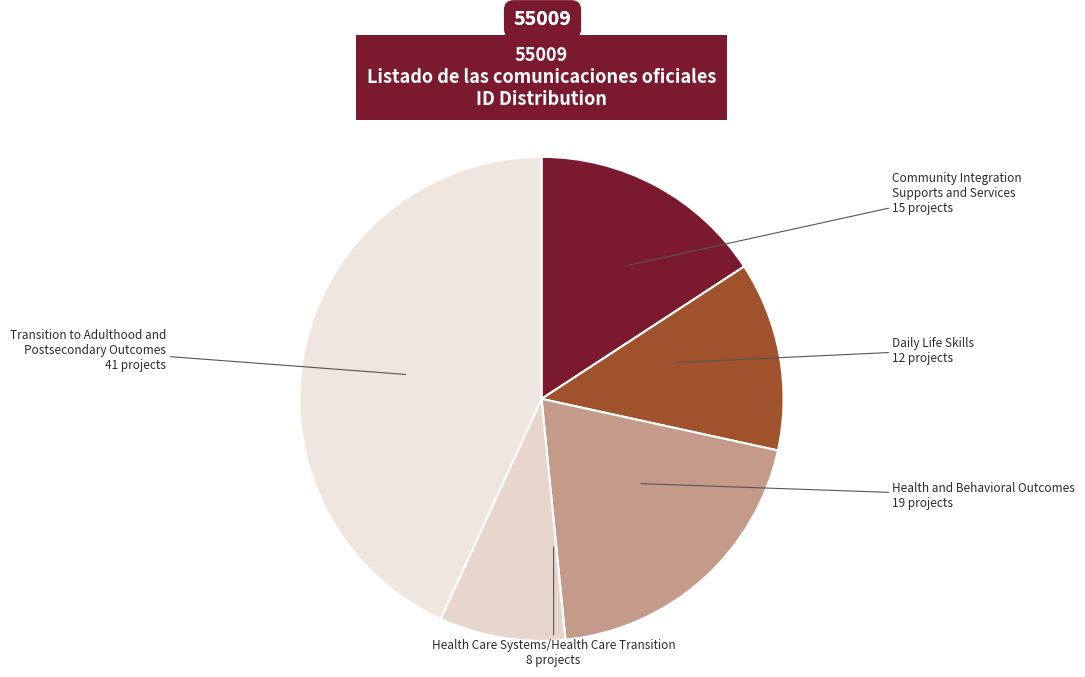

Do Health Care Systems/Health Care Transition 8 projects and Health and Behavioral Outcomes 19 projects together represent more than half of the pie?

No